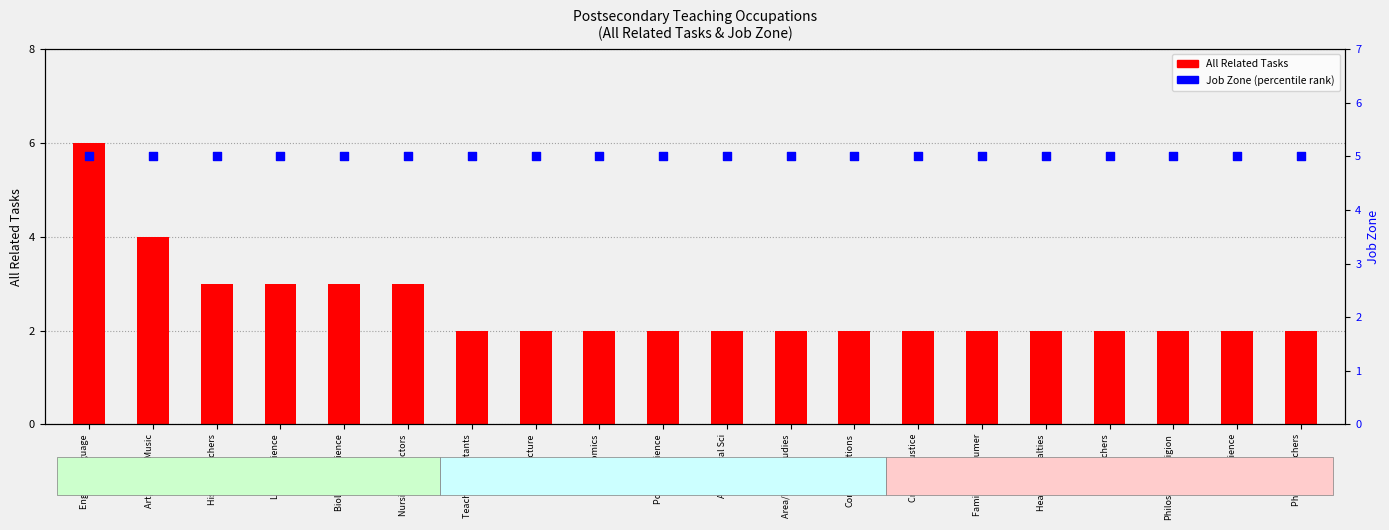

Which series has the largest total across all categories?

Job Zone (percentile rank)